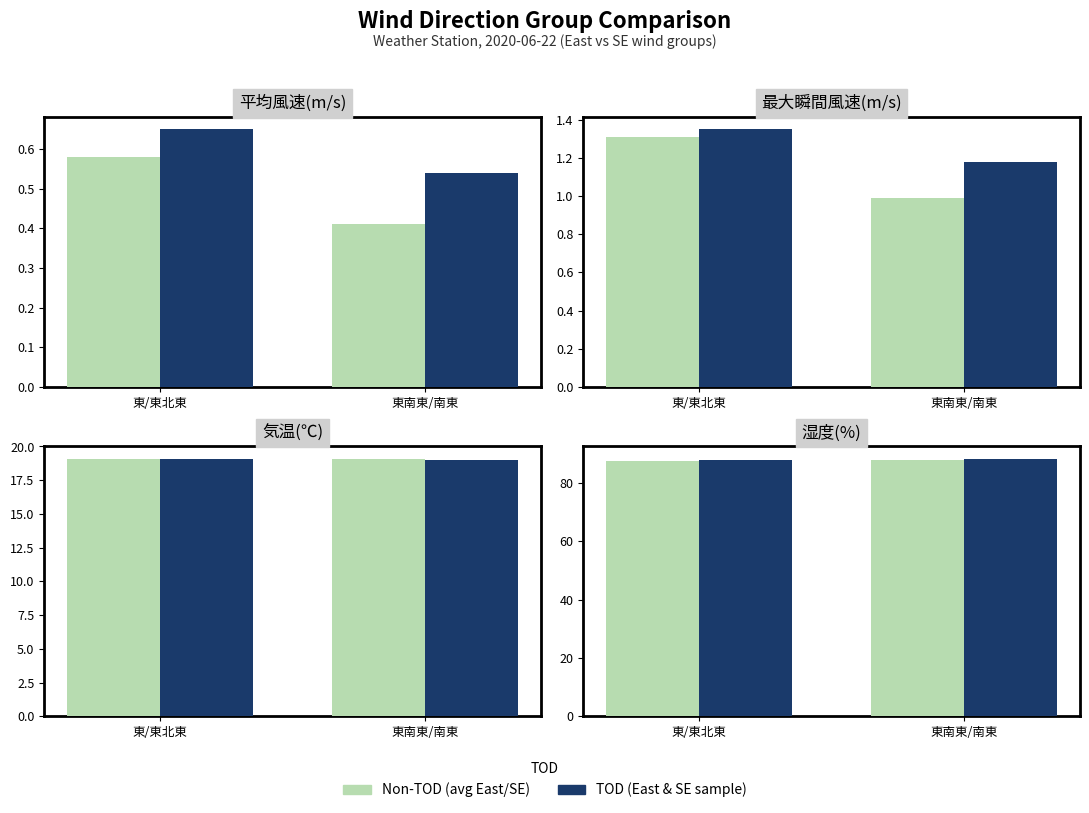

What is the total value across all series at 東/東北東?

175.2